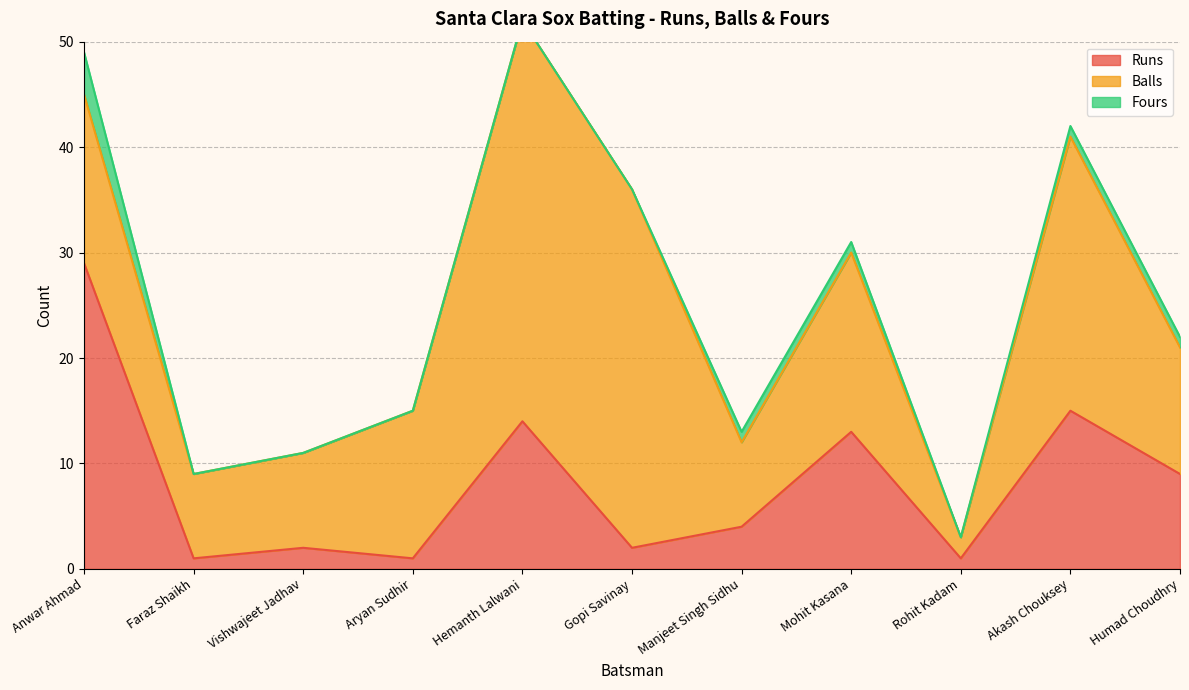

The value of Runs at Hemanth Lalwani is 14. True or false?

True